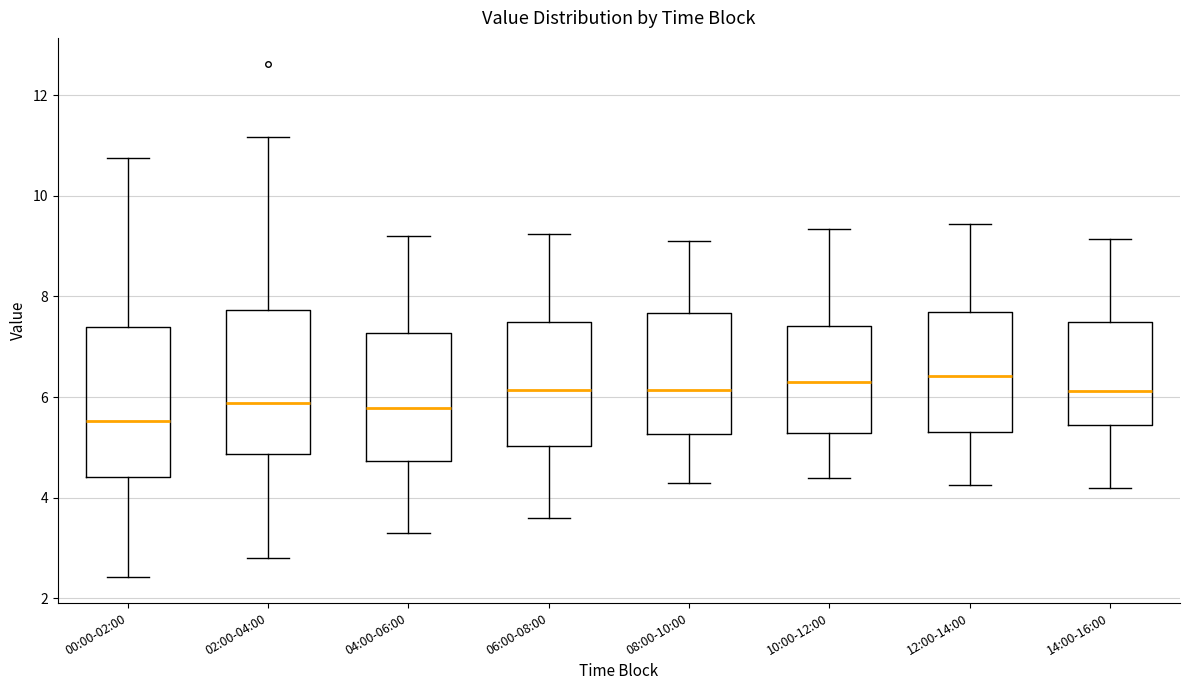

Where is the lower edge of the box for 12:00-14:00 on the y-axis? The values are not printed on the chart, so give them approximately, as read against the axis.

5.4